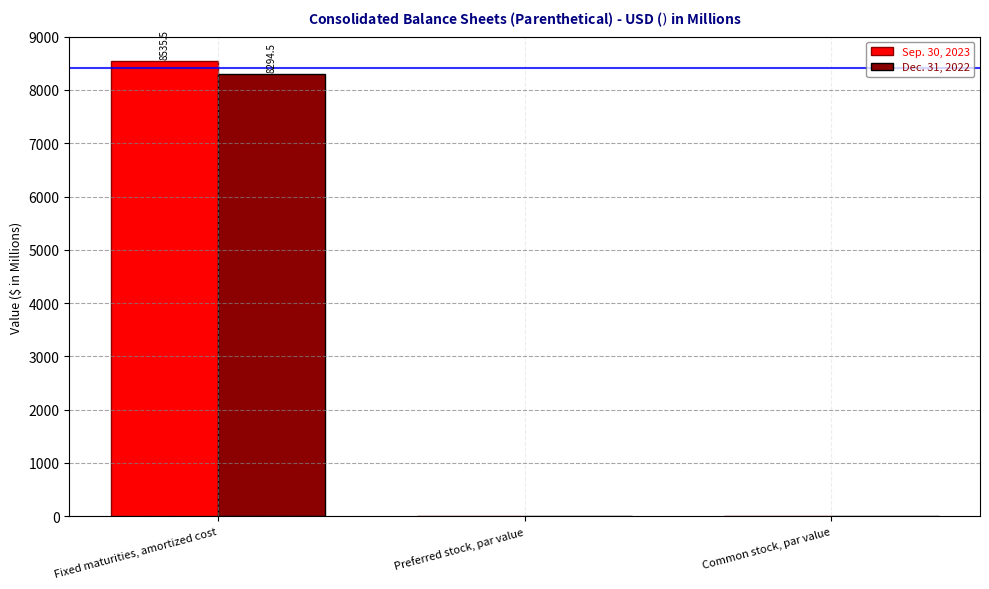

Is the value of Dec. 31, 2022 at Fixed maturities, amortized cost greater than the value of Sep. 30, 2023 at Common stock, par value?

Yes